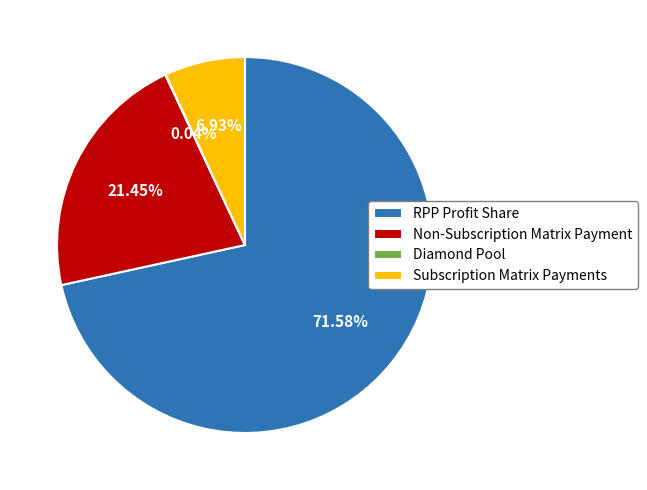

Combined, what portion of the pie is RPP Profit Share and Subscription Matrix Payments?

78.5%